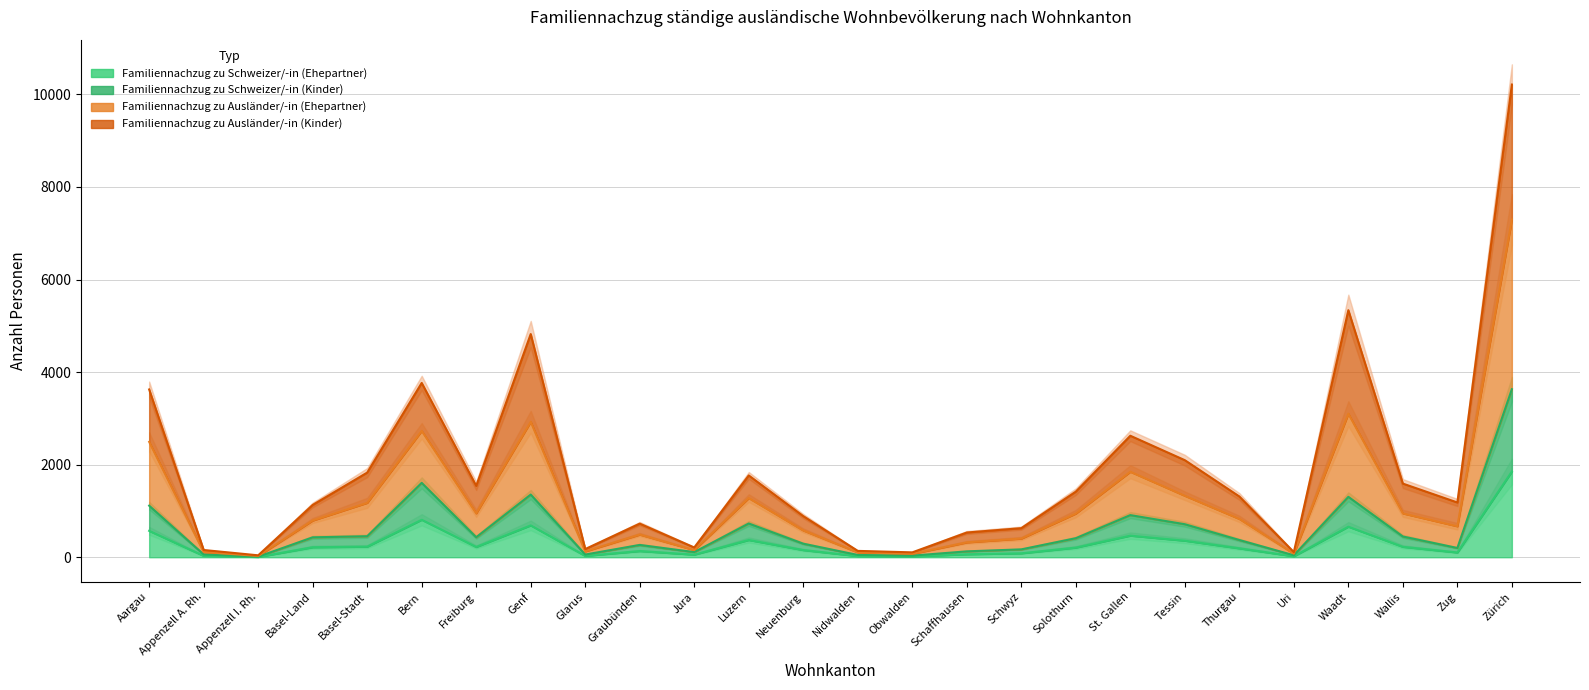

Which has a higher value, Obwalden or Schaffhausen?

Schaffhausen